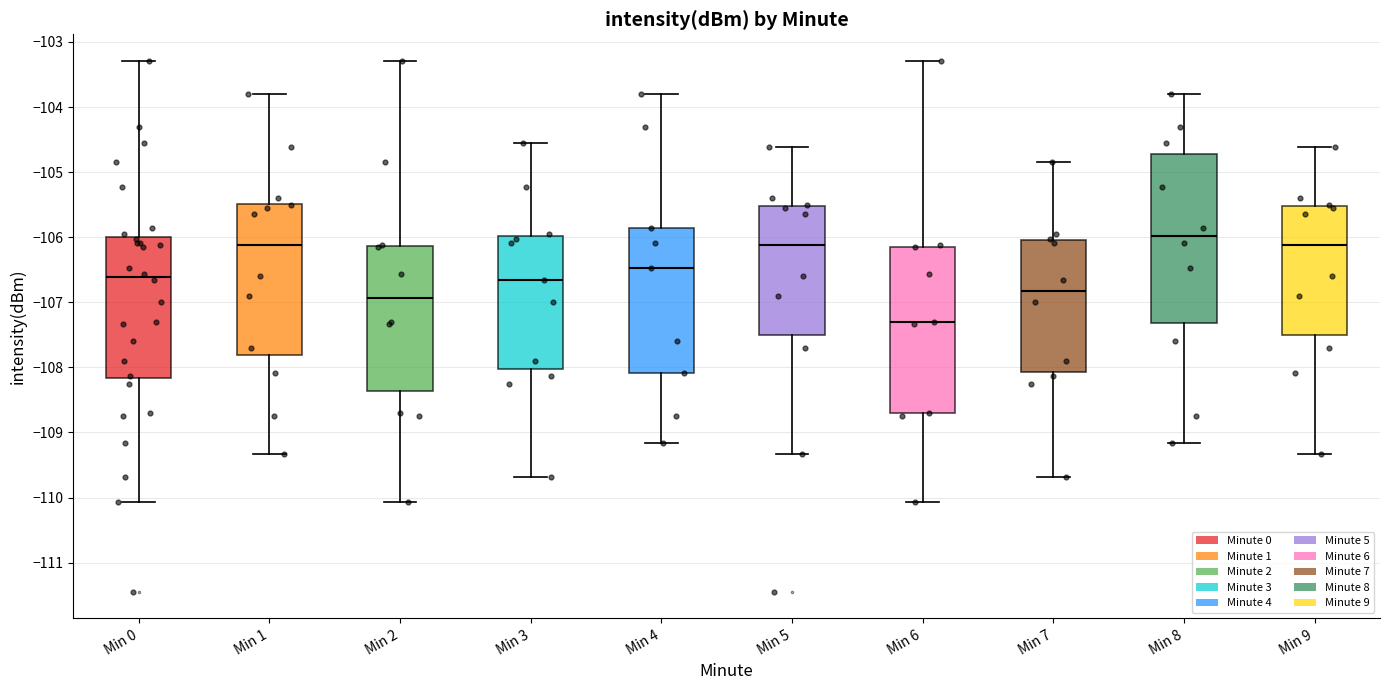

Reading left to right, transcribe this box plot: for each box, give where its median line is, the range the box spans, and where its two whiskers end, as read against the y-axis. The values are not printed on the chart, so give them approximately, as read against the axis.

Min 0: median -106.6, box -108.2 to -106.0, whiskers -110.1 to -103.3
Min 1: median -106.1, box -107.8 to -105.5, whiskers -109.3 to -103.8
Min 2: median -106.9, box -108.4 to -106.1, whiskers -110.1 to -103.3
Min 3: median -106.7, box -108.0 to -106.0, whiskers -109.7 to -104.6
Min 4: median -106.5, box -108.1 to -105.9, whiskers -109.2 to -103.8
Min 5: median -106.1, box -107.5 to -105.5, whiskers -109.3 to -104.6
Min 6: median -107.3, box -108.7 to -106.1, whiskers -110.1 to -103.3
Min 7: median -106.8, box -108.1 to -106.0, whiskers -109.7 to -104.8
Min 8: median -106.0, box -107.3 to -104.7, whiskers -109.2 to -103.8
Min 9: median -106.1, box -107.5 to -105.5, whiskers -109.3 to -104.6